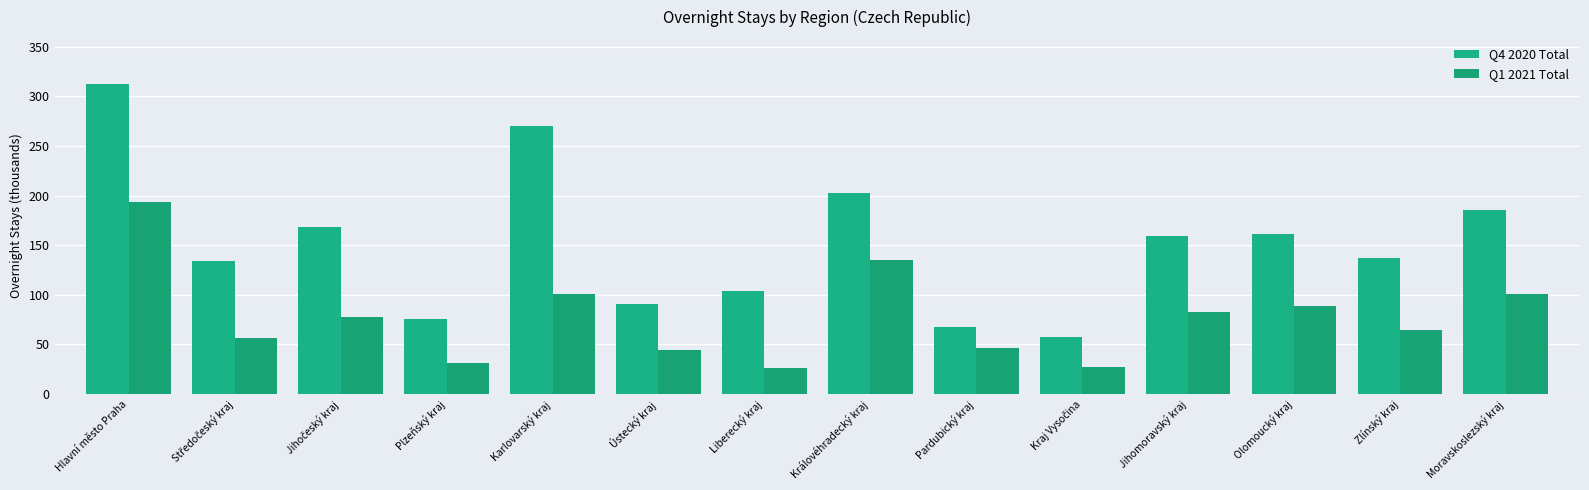

True or false: Q1 2021 Total has a value of 11.6 at Liberecký kraj.

False